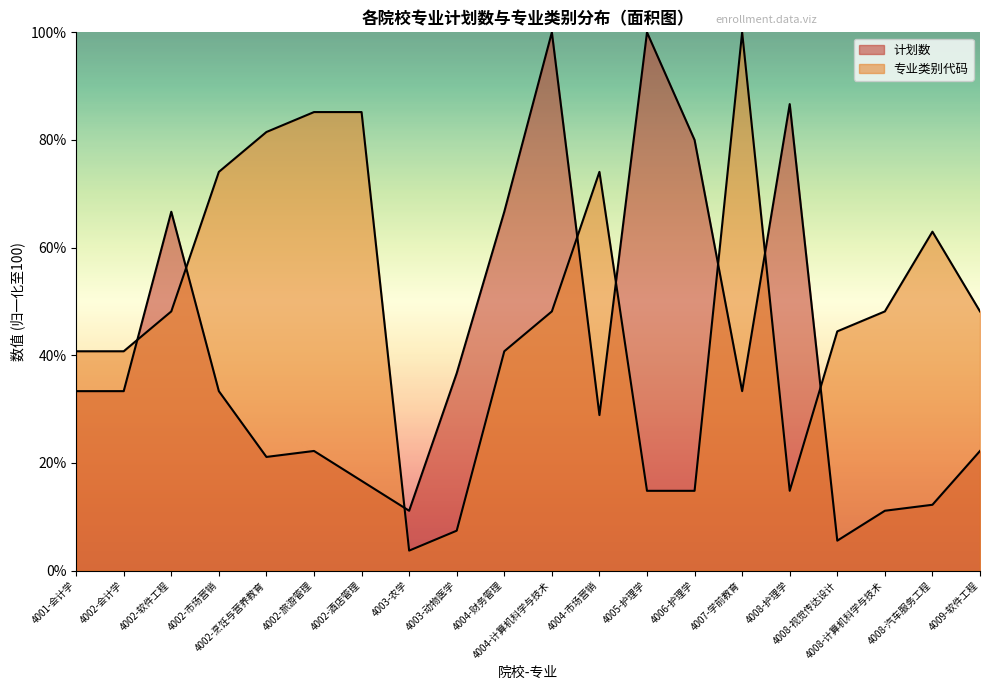

What is the value of the 计划数 point at the 1st from the left?

33.3